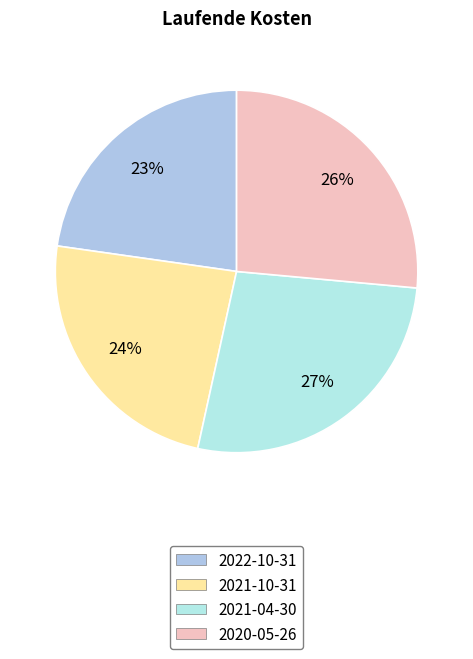

Does any single category account for the majority?

No